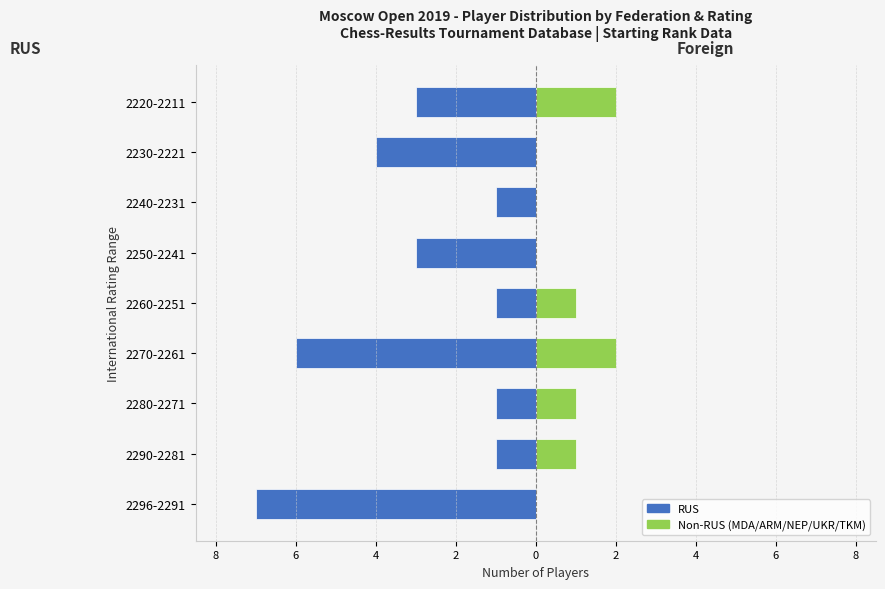

How many values in the RUS series are below -3?

3